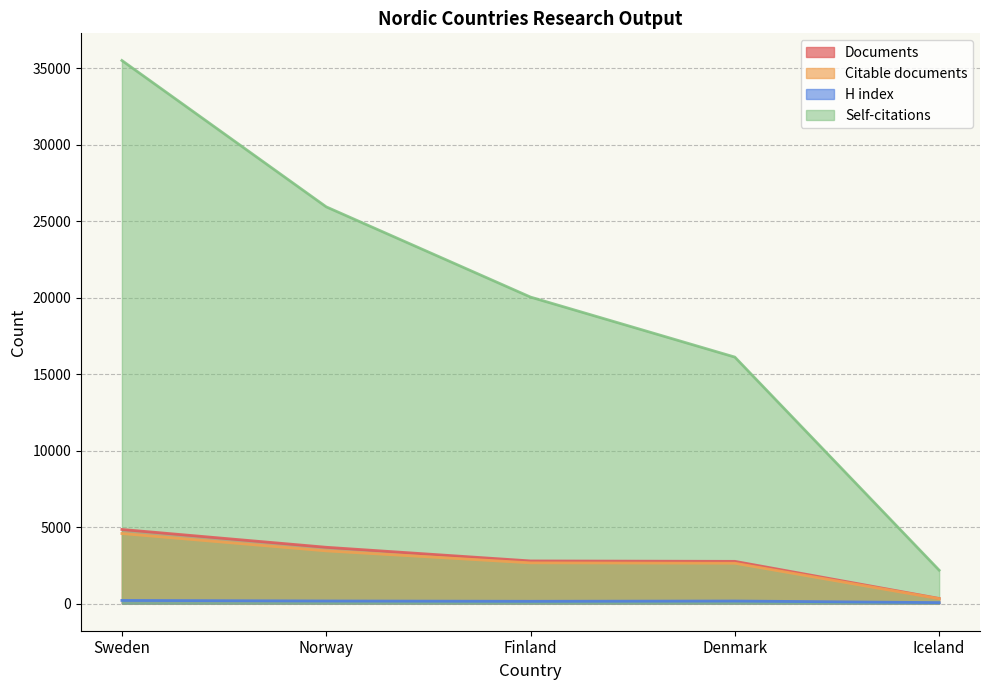

What is the maximum value shown in the chart?

35493